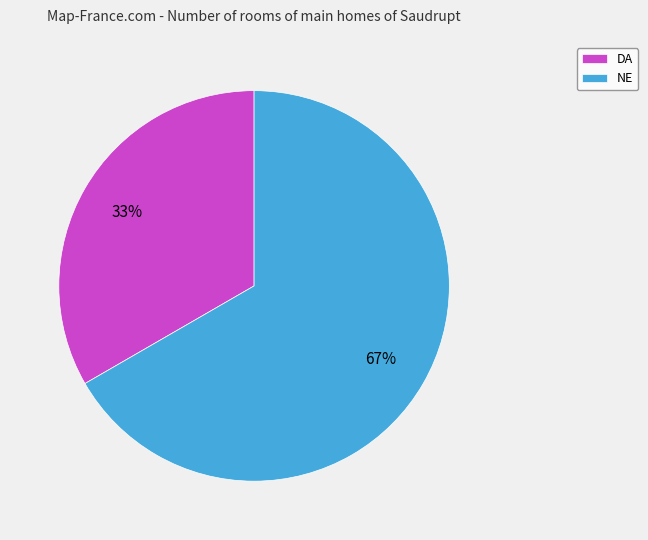

Which category has the biggest portion of the pie?

NE